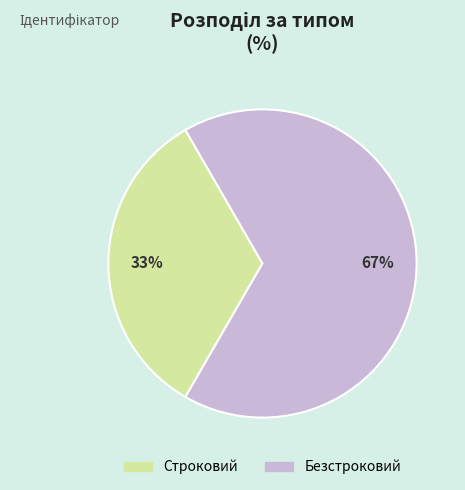

Is the sum of Безстроковий and Строковий greater than half?

Yes